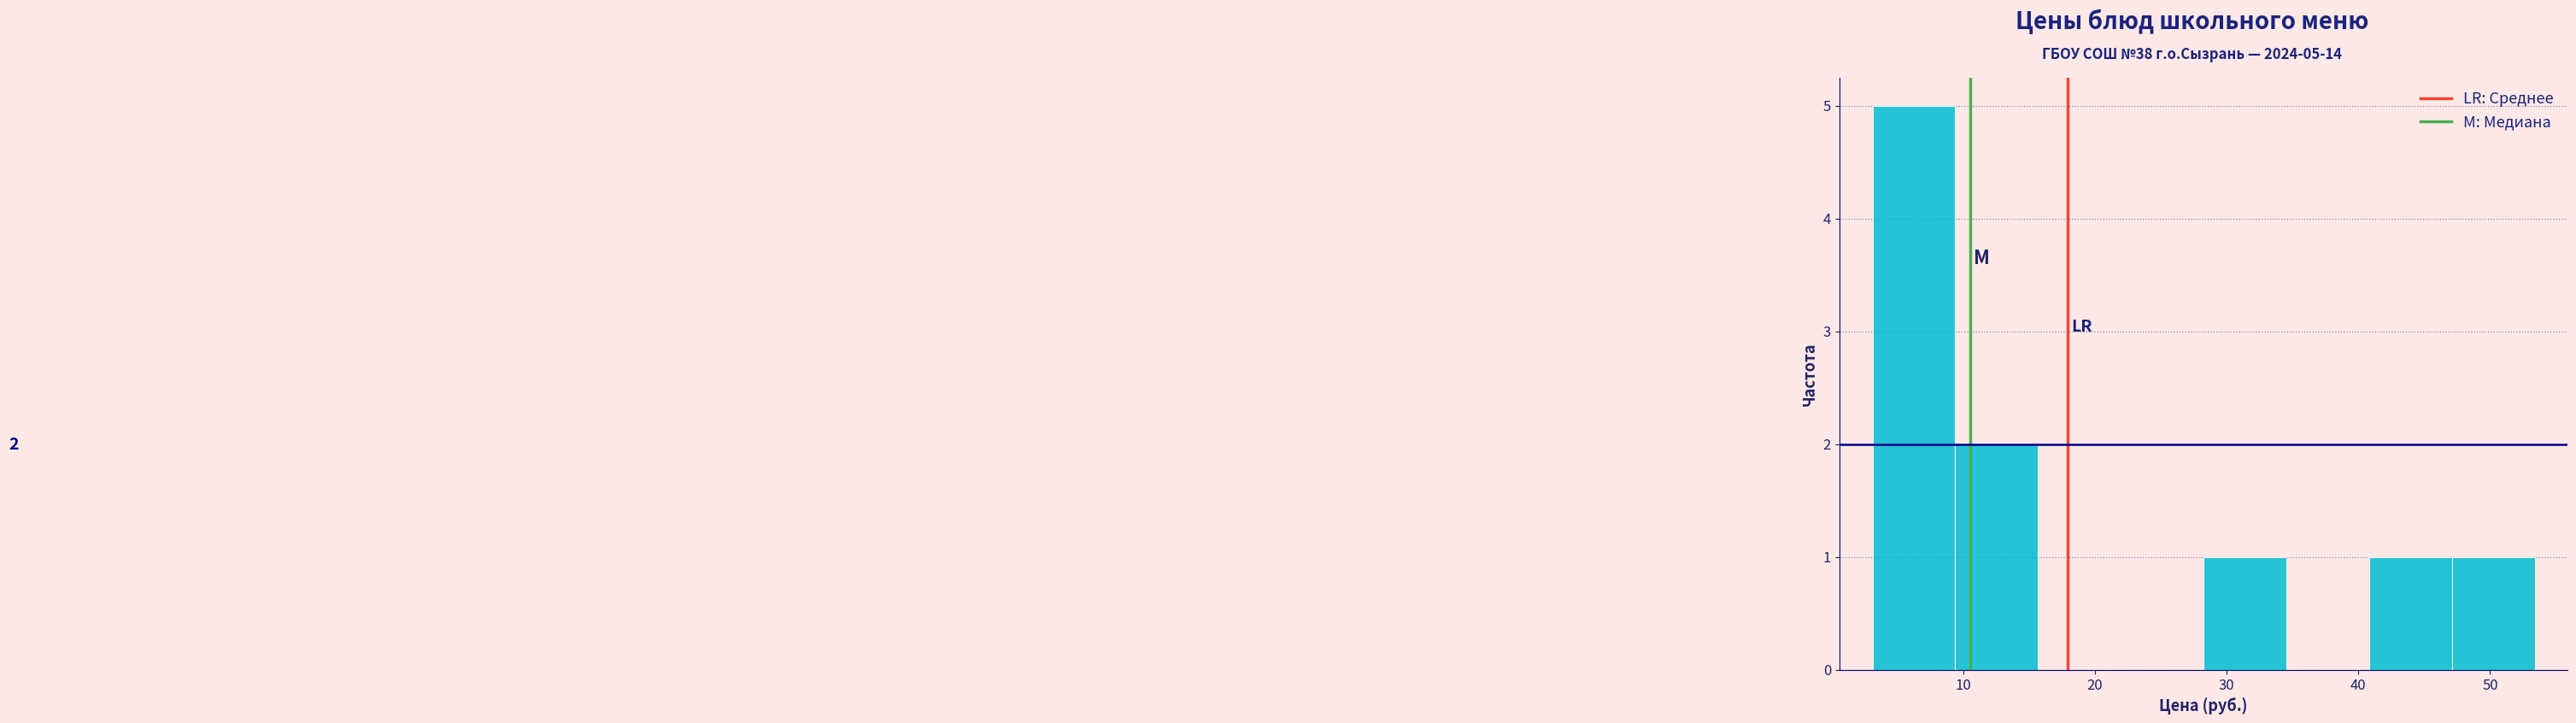

Over which range of the x-axis is the bar tallest?

3 to 9